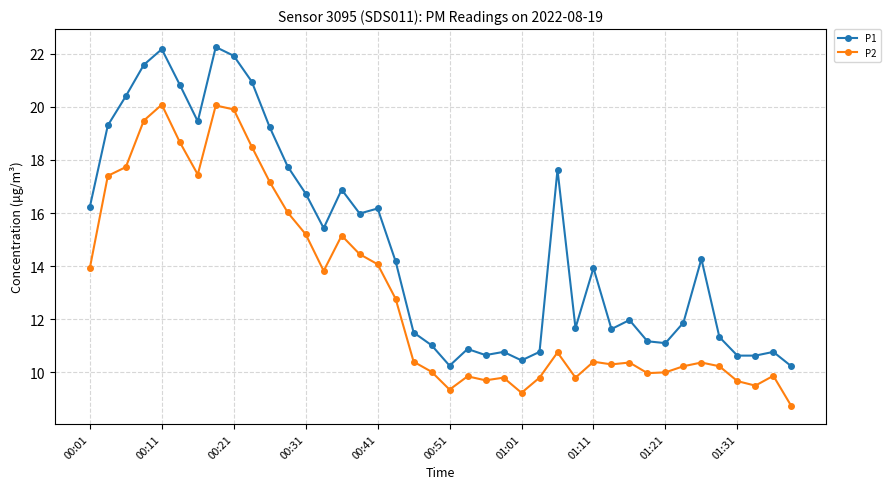

Which series has the largest total across all categories?

P1